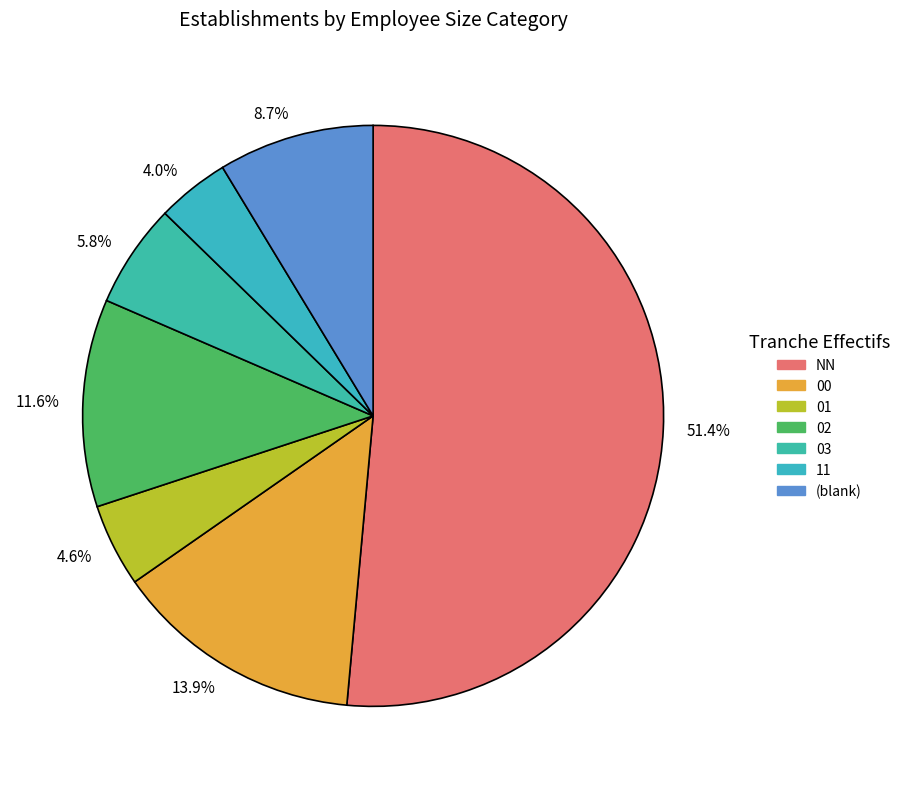

Between 5.8% and 8.7%, which is larger?

8.7%